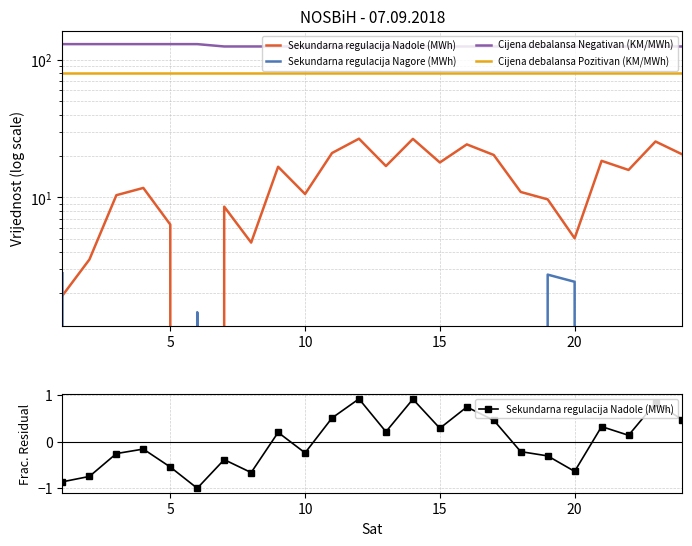

What are all the series names shown in the legend?

Sekundarna regulacija Nadole (MWh), Sekundarna regulacija Nagore (MWh), Cijena debalansa Negativan (KM/MWh), Cijena debalansa Pozitivan (KM/MWh)